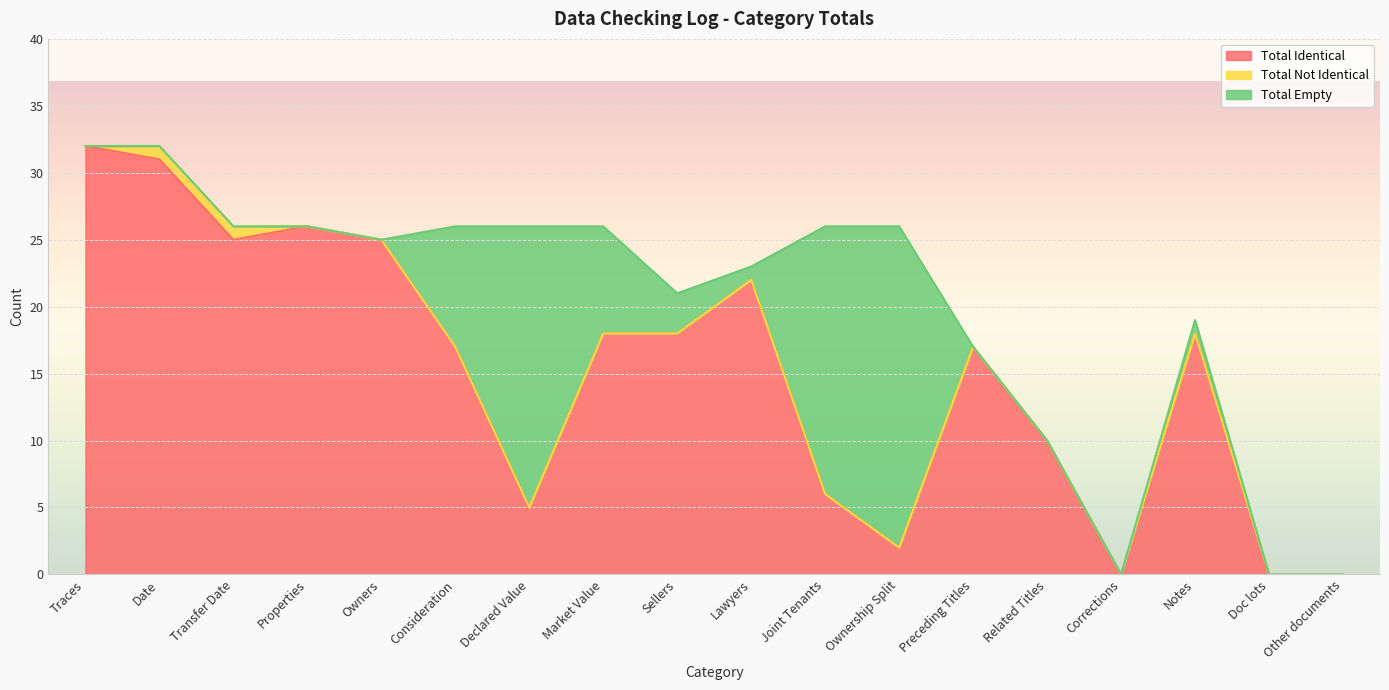

Is the value of Total Not Identical at Related Titles greater than the value of Total Identical at Corrections?

No